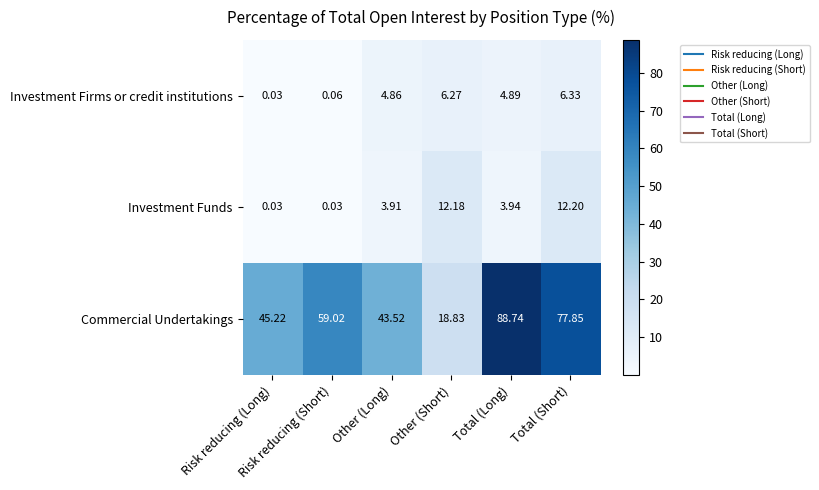

How many series are shown in this chart?

3